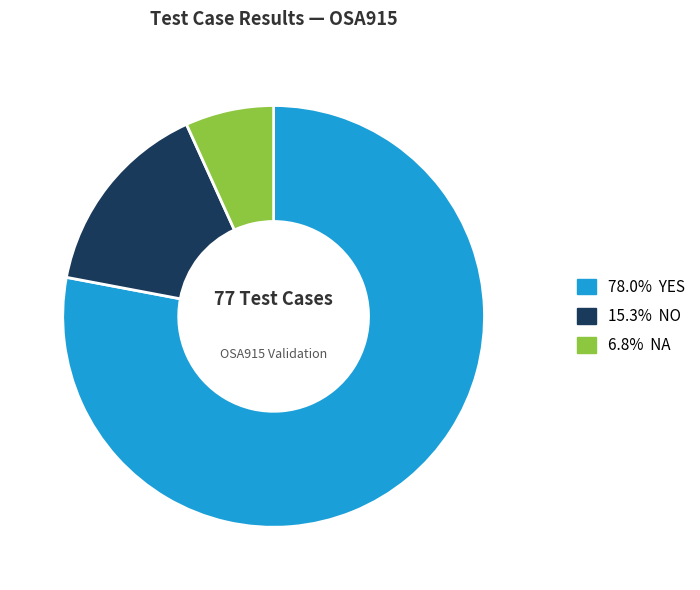

Does 78.0% YES represent more than half of the total?

Yes